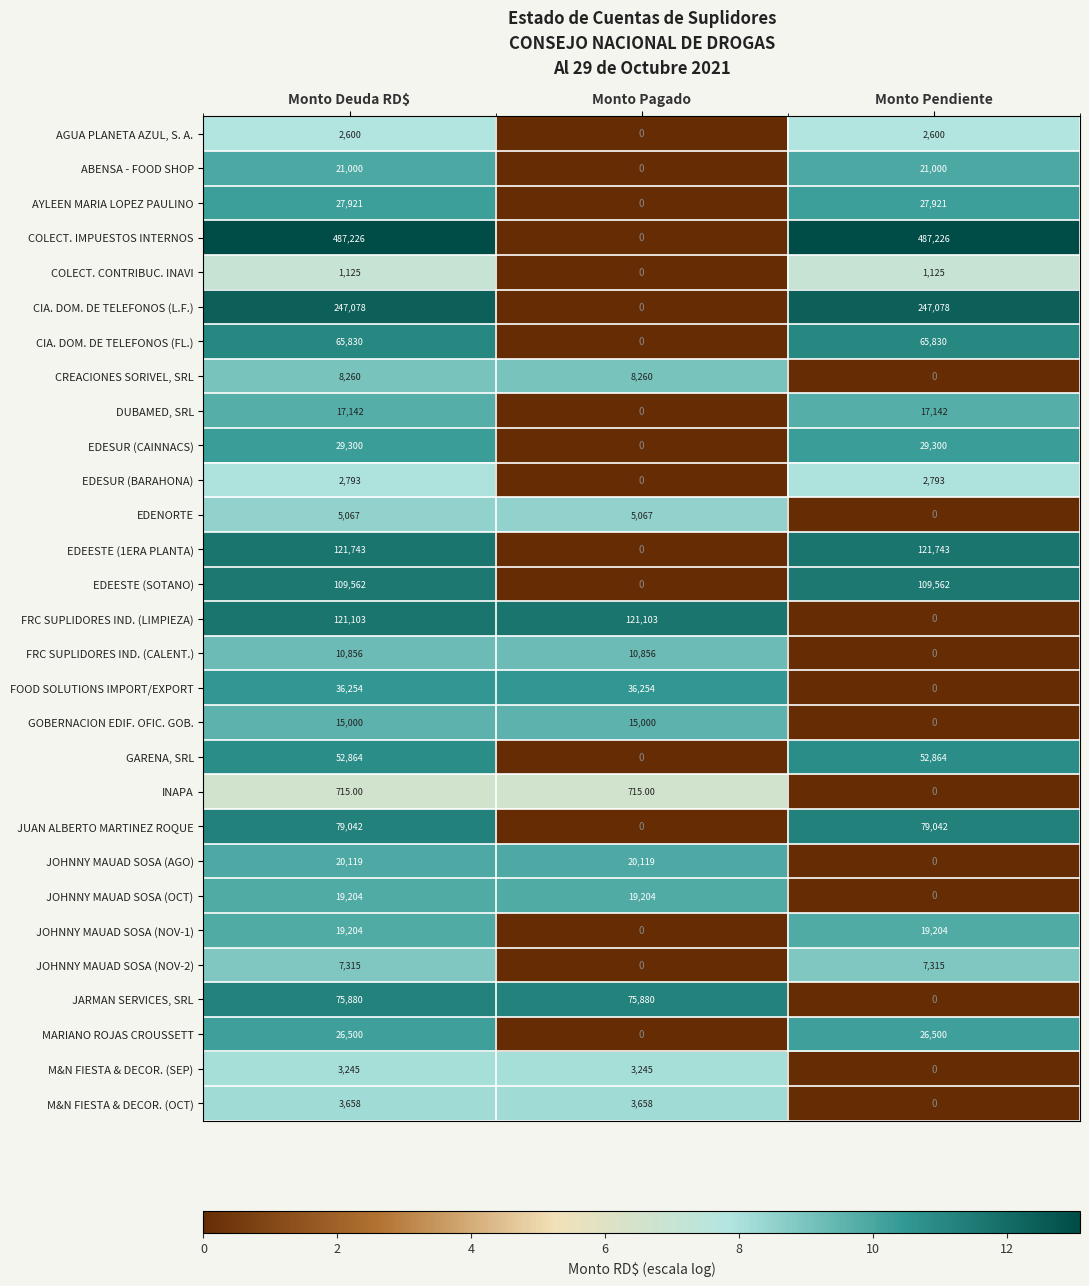

Is the value of FOOD SOLUTIONS IMPORT/EXPORT at Monto Pendiente greater than the value of M&N FIESTA & DECOR. (SEP) at Monto Deuda RD$?

No